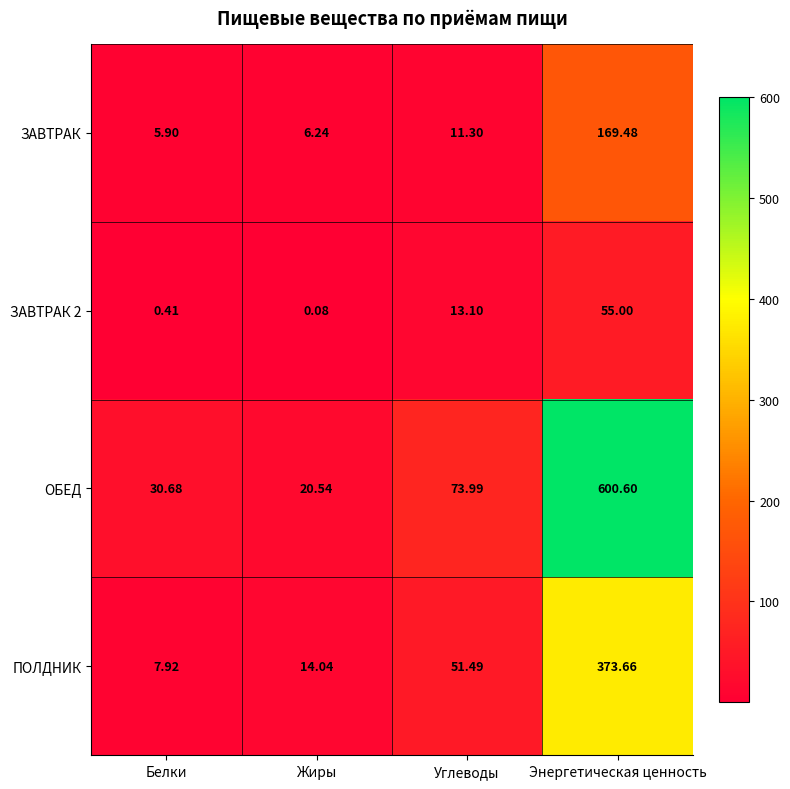

Where is ПОЛДНИК nearest to the value 190?

Углеводы